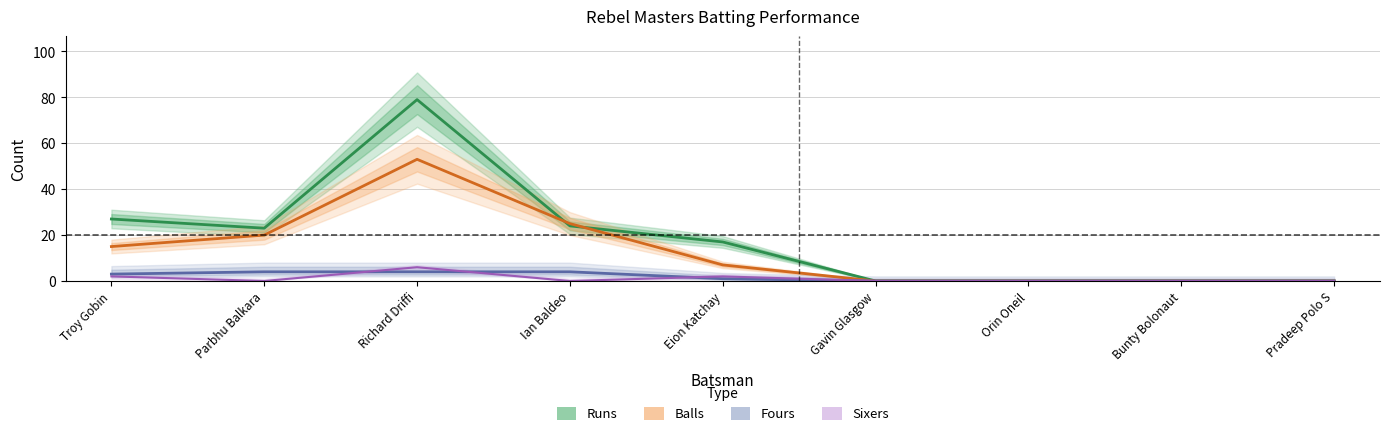

True or false: Balls and Sixers cross at least once.

False